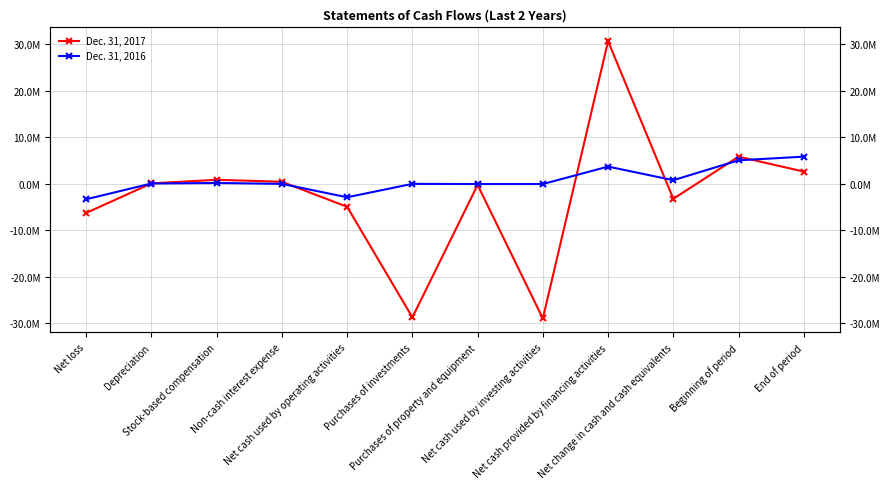

What is the sum of the Dec. 31, 2017 values at Net cash provided by financing activities and Net change in cash and cash equivalents?

27491847